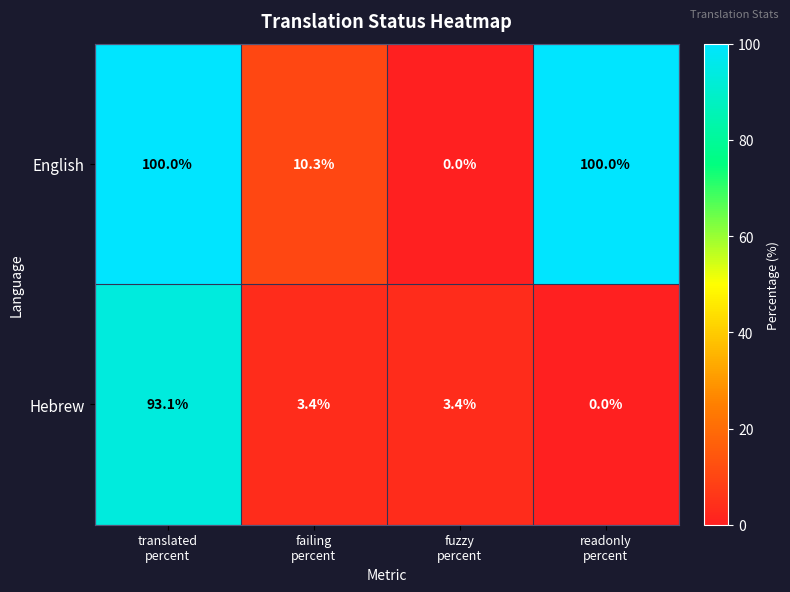

Rank the series at fuzzy
percent from highest to lowest value.

Hebrew, English